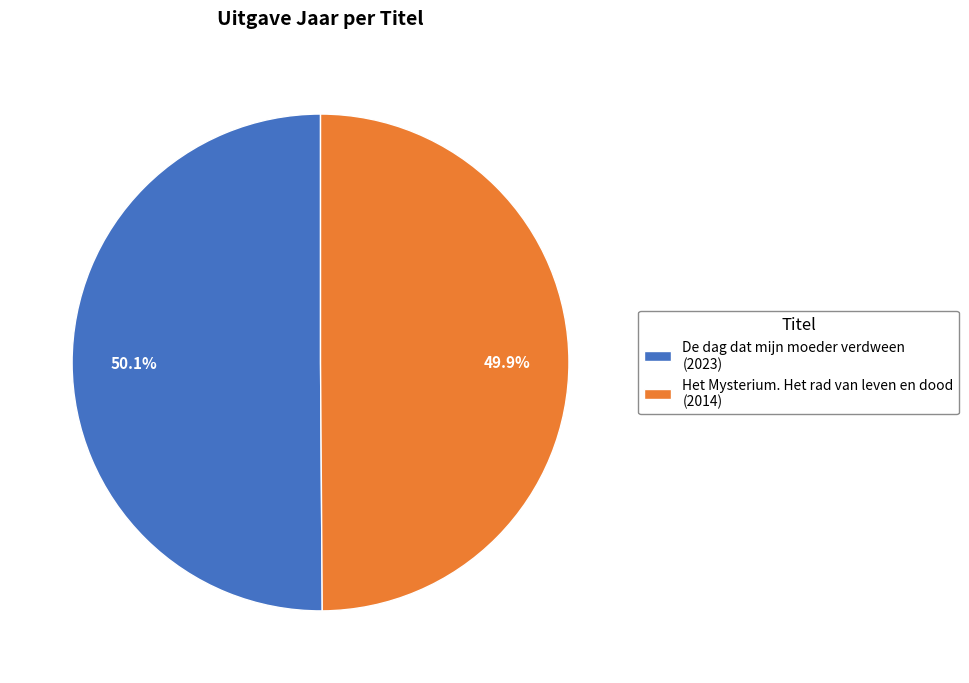

How many slices are in this pie chart?

2